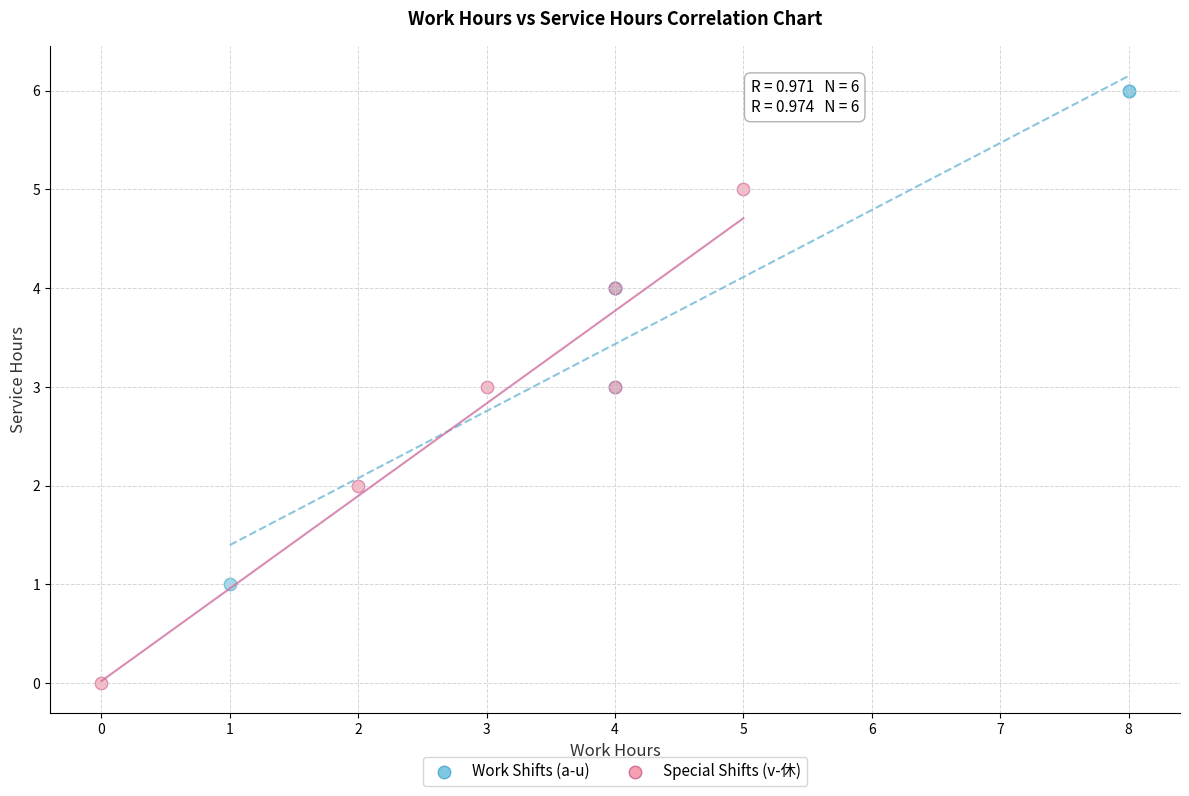

Which series reaches the maximum Y coordinate?

Work Shifts (a-u)